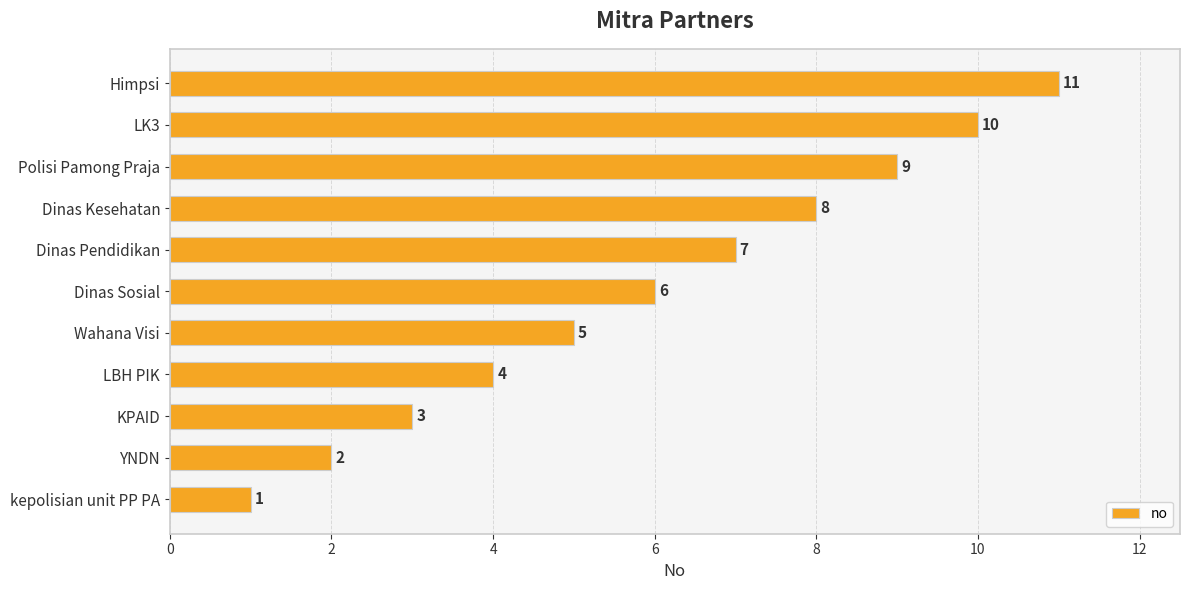

What is the difference between the values at YNDN and Polisi Pamong Praja?

7